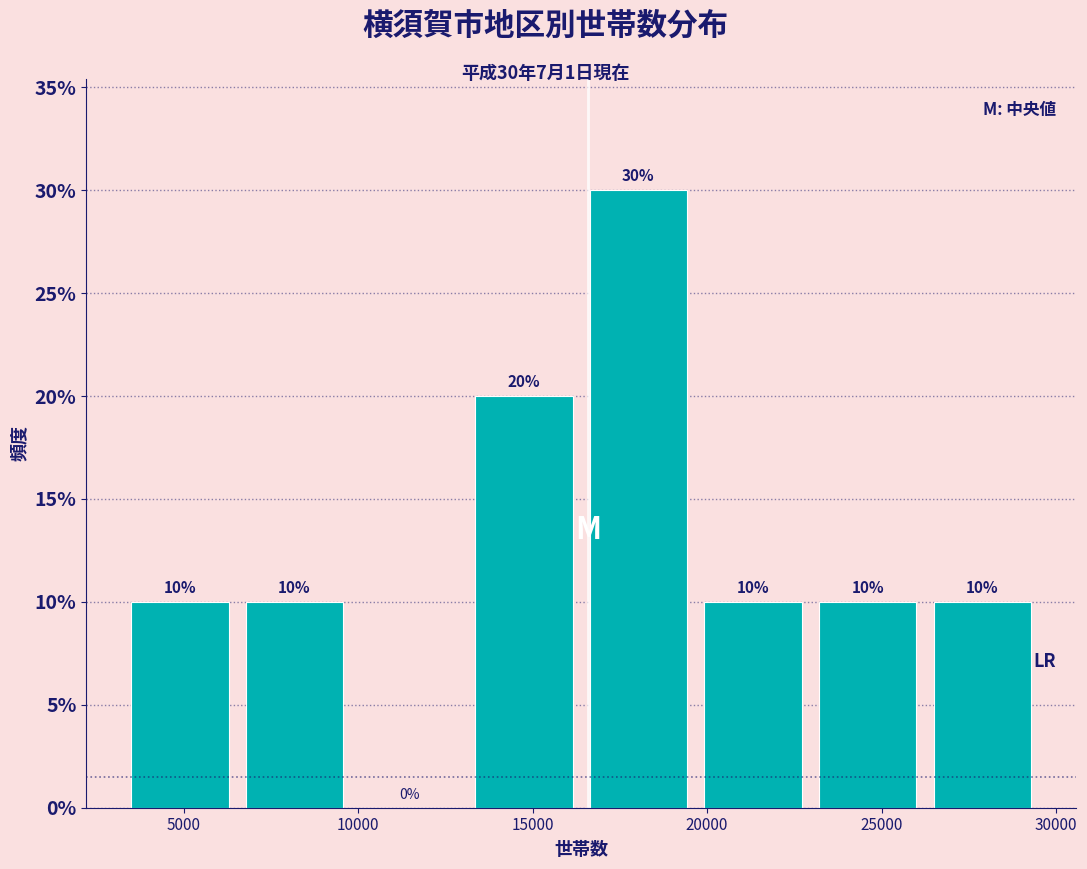

Which range on the x-axis has the tallest bar?

16500 to 19500